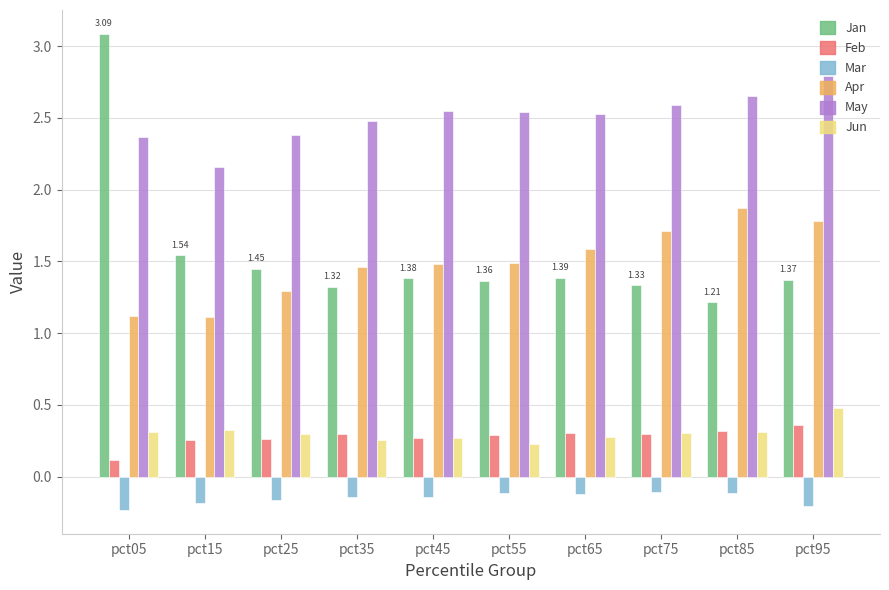

Which series has the largest total across all categories?

May